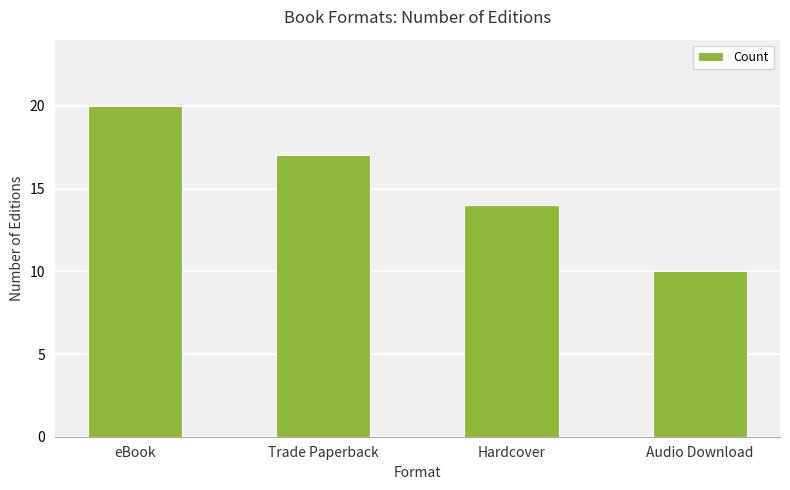

List the labels in order of value, smallest first.

Audio Download, Hardcover, Trade Paperback, eBook